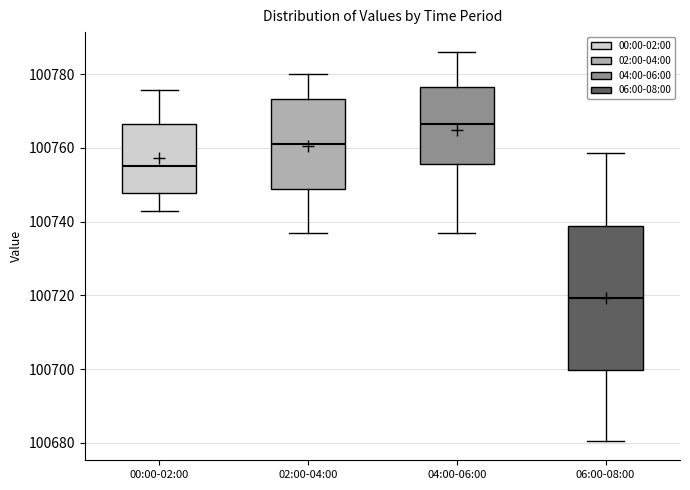

Reading left to right, read every box against the y-axis: the position of its median line, the range the box covers, and the ends of its whiskers. The values are not printed on the chart, so give them approximately, as read against the axis.

00:00-02:00: median 100756, box 100748 to 100766, whiskers 100742 to 100776
02:00-04:00: median 100762, box 100748 to 100774, whiskers 100736 to 100780
04:00-06:00: median 100766, box 100756 to 100776, whiskers 100736 to 100786
06:00-08:00: median 100720, box 100700 to 100738, whiskers 100680 to 100758